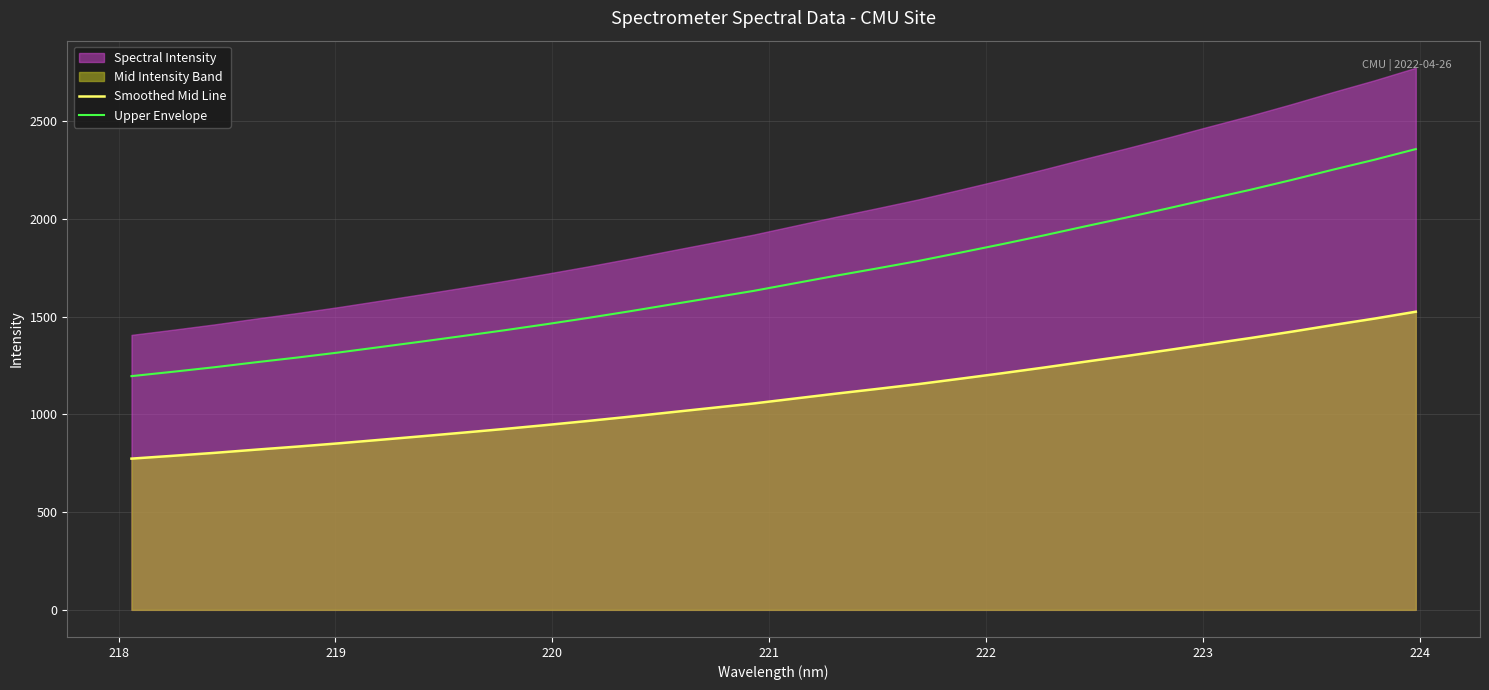

What is the value of the Smoothed Mid Line point at the 23rd from the left?

1239.8